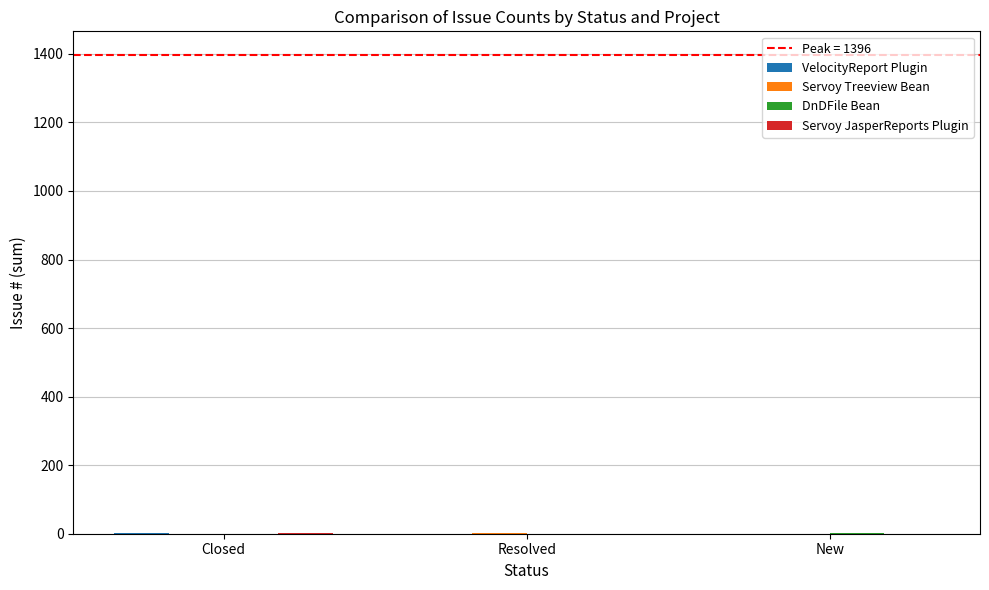

How many distinct data groups are displayed?

4